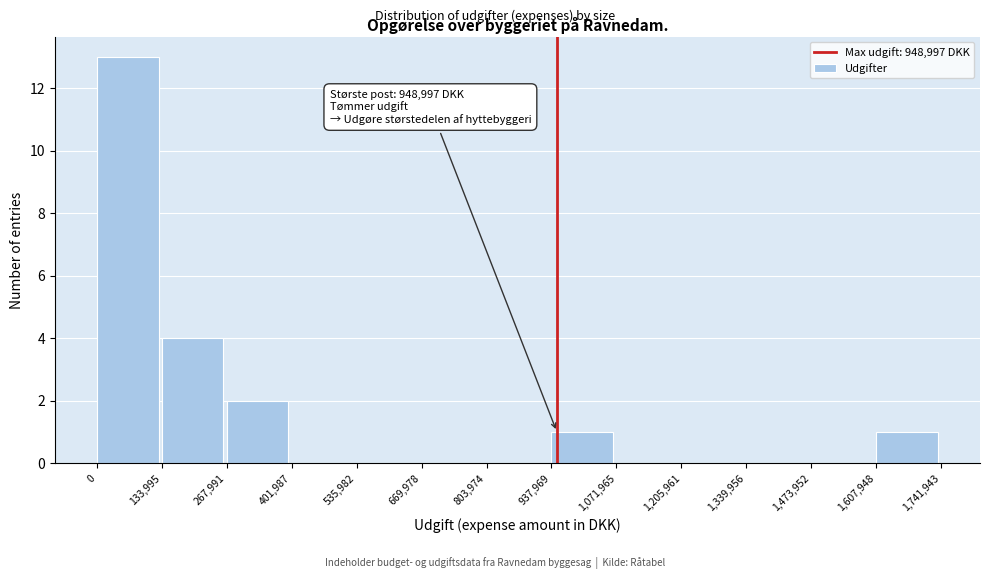

Over which range of the x-axis is the bar tallest?

0 to 133,995